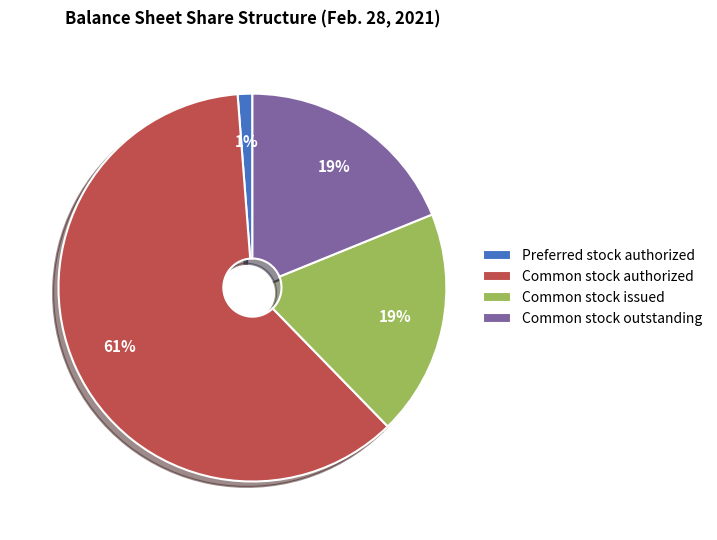

Which slice is the smallest?

Preferred stock authorized